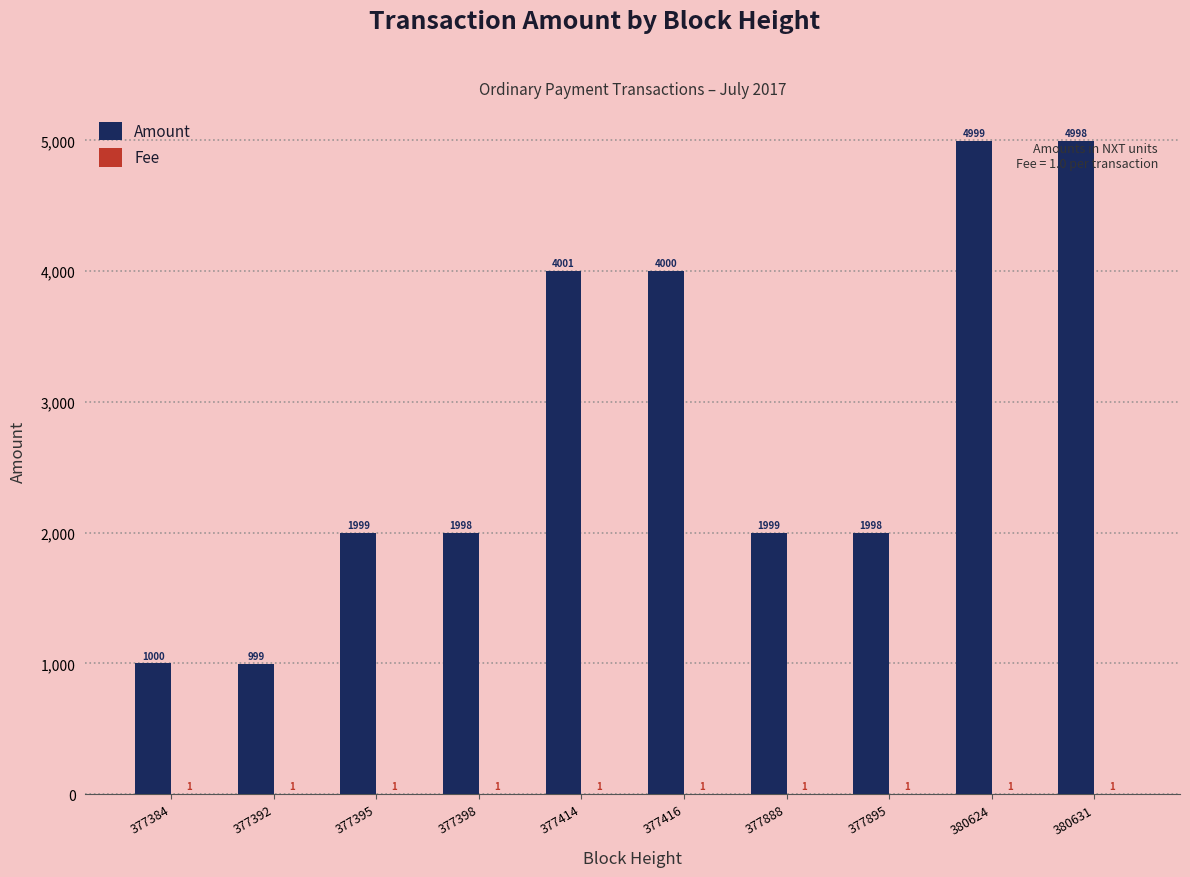

Count the number of categories in the chart.

10